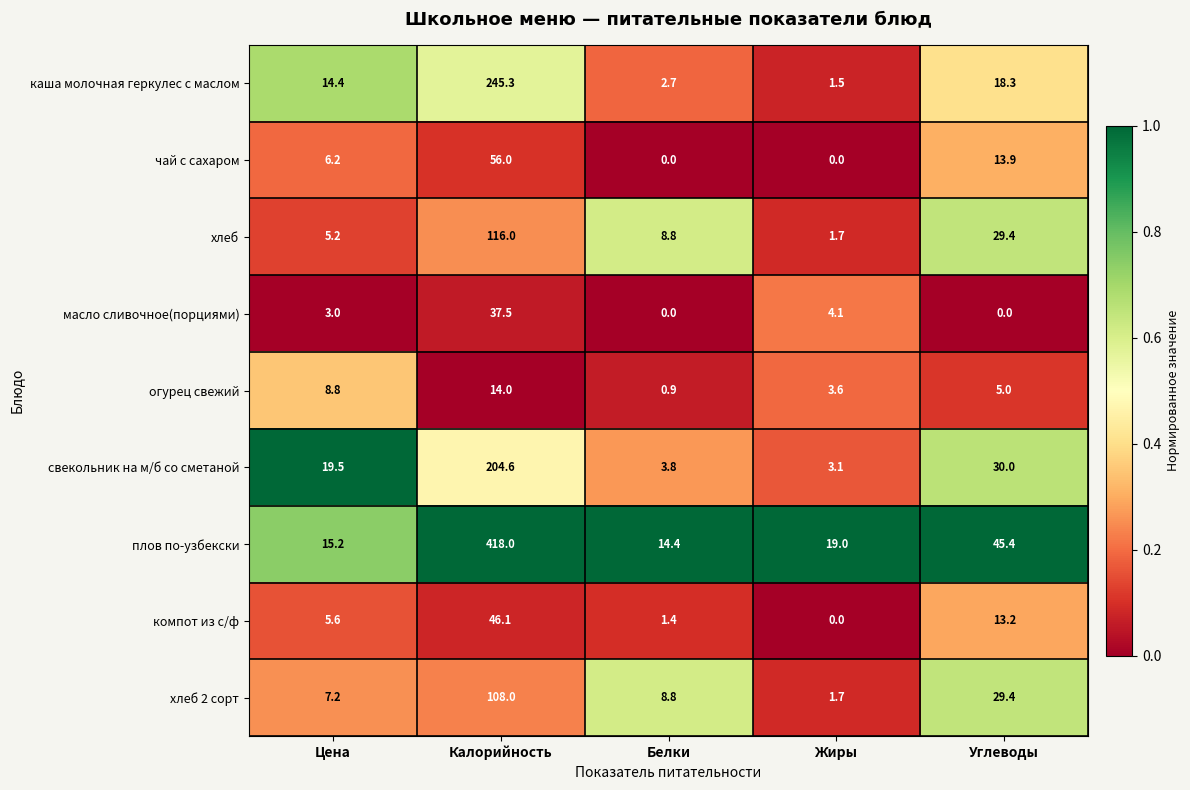

True or false: плов по-узбекски has a value of 25.9 at Жиры.

False